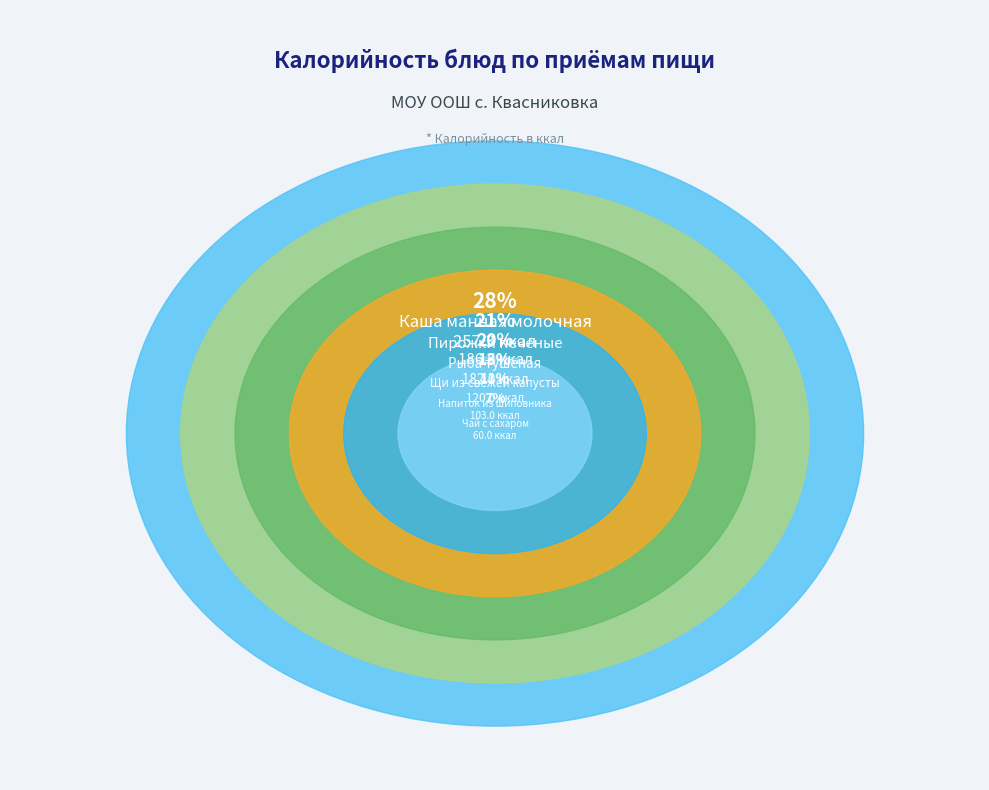

What is the total percentage of Рыба тушеная and Чай с сахаром?

26.6%